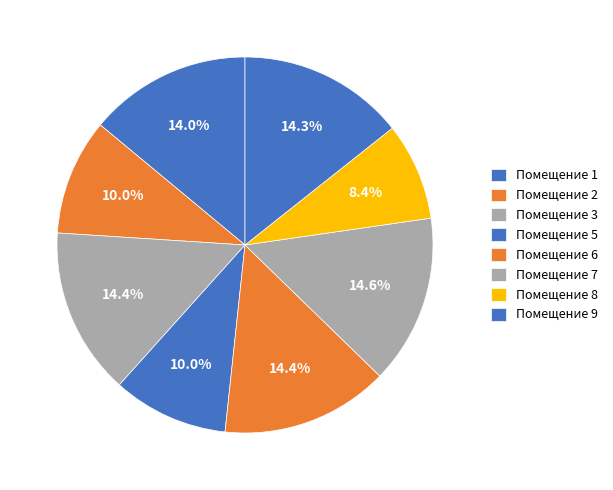

Is there a majority slice in this chart?

No